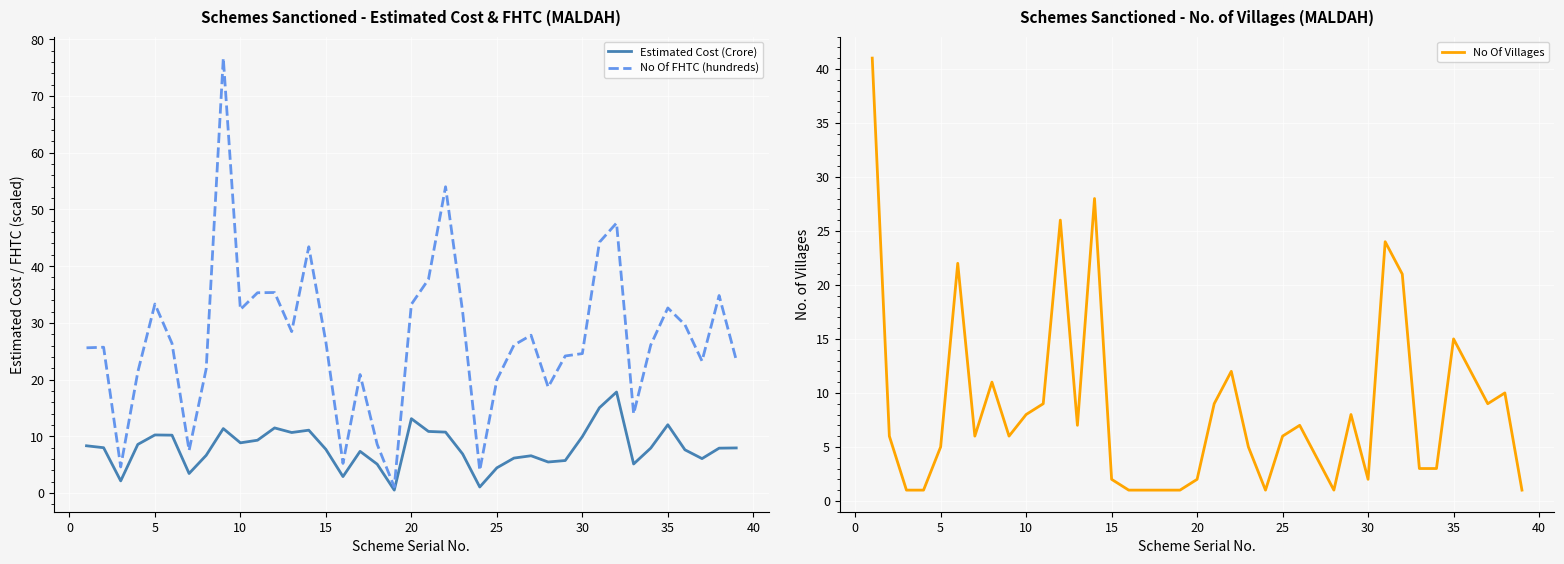

True or false: No Of Villages and Estimated Cost (Crore) cross at least once.

True